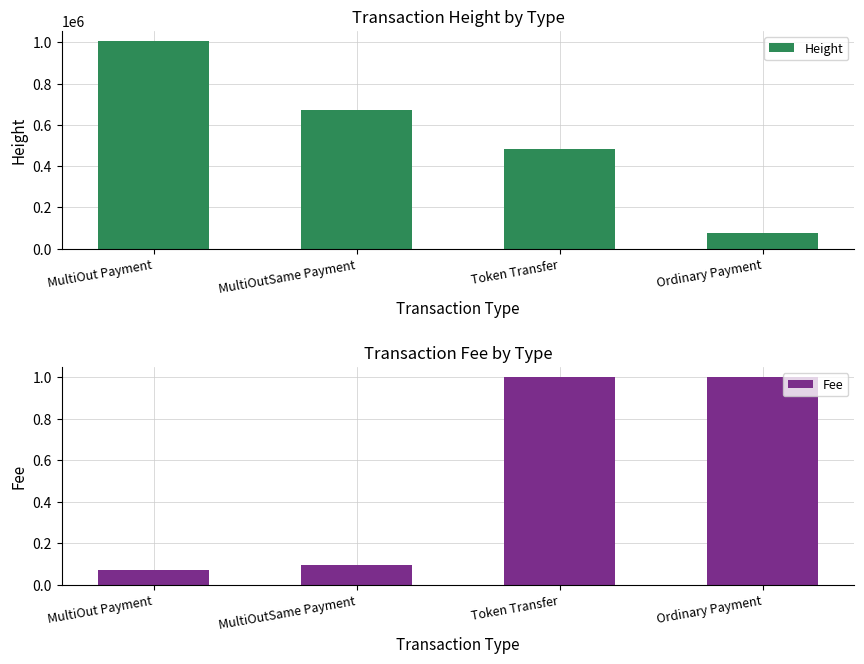

Which category has the highest value in the Height series?

MultiOut Payment